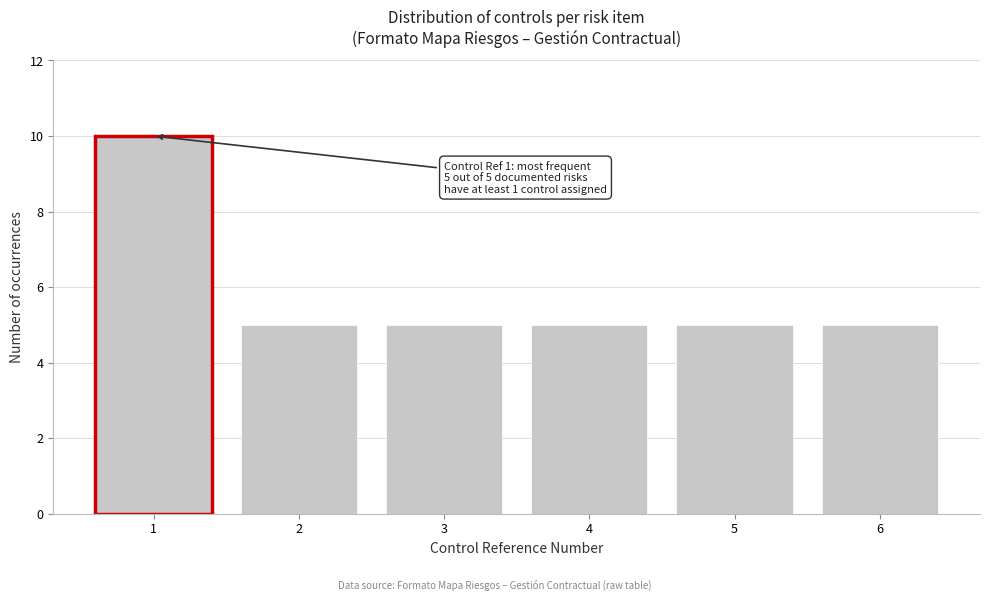

Reading left to right, list all the values displayed in this chart.

10	5	5	5	5	5